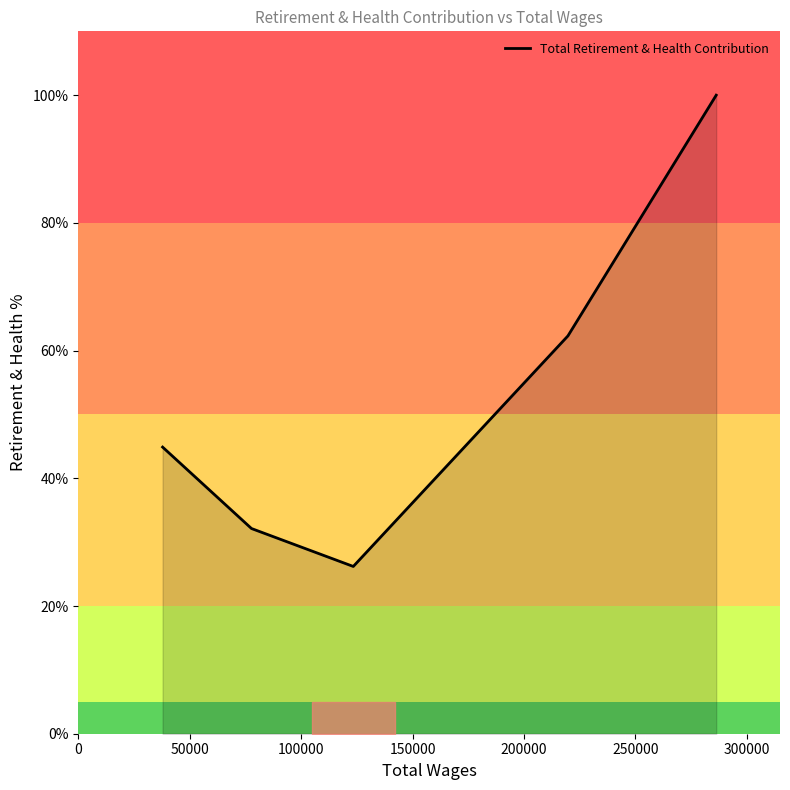

Rank the categories by value from lowest to highest.

123390.0, 77715.0, 37835.0, 219695.0, 286230.0